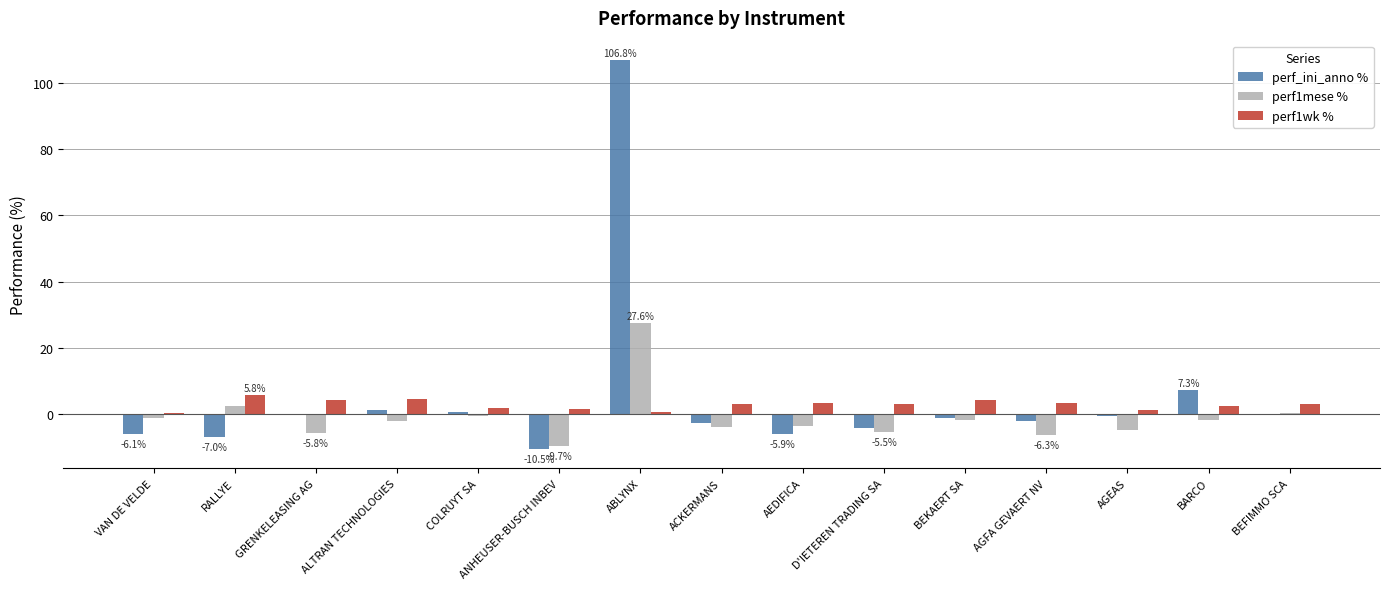

What is the sum of the perf1wk % values at AEDIFICA and ALTRAN TECHNOLOGIES?

7.9